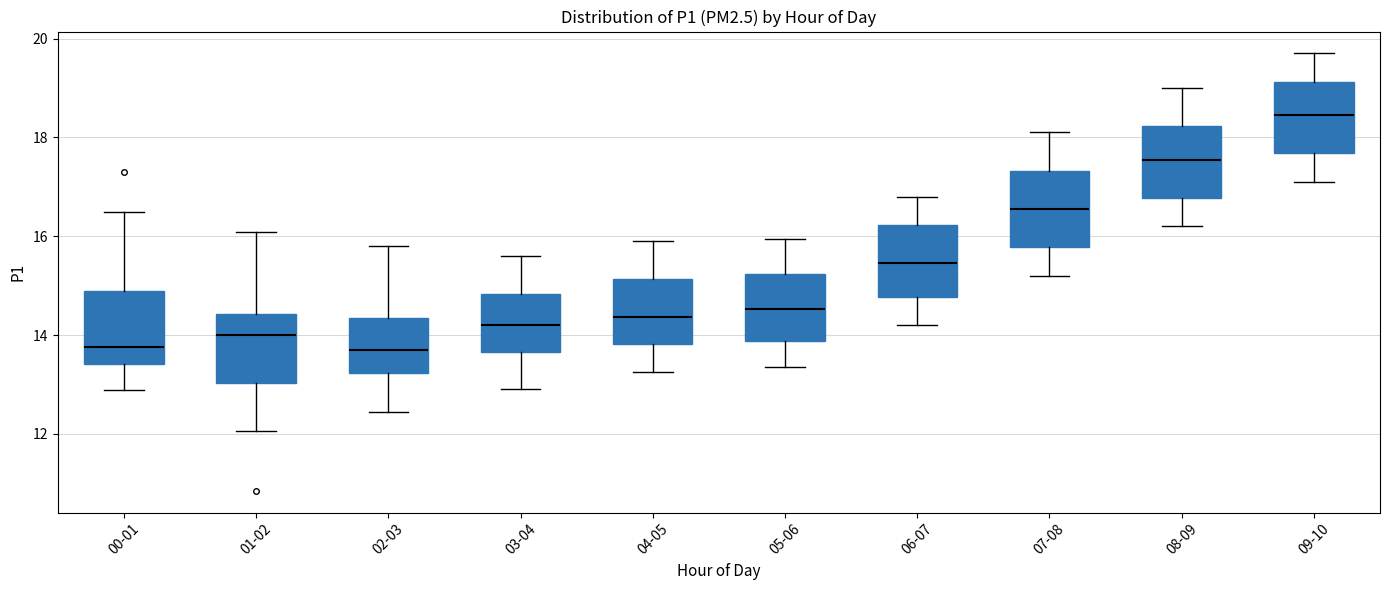

Reading left to right, read every box against the y-axis: the position of its median line, the range the box covers, and the ends of its whiskers. The values are not printed on the chart, so give them approximately, as read against the axis.

00-01: median 13.8, box 13.4 to 14.8, whiskers 12.8 to 16.6
01-02: median 14.0, box 13.0 to 14.4, whiskers 12.0 to 16.0
02-03: median 13.8, box 13.2 to 14.4, whiskers 12.4 to 15.8
03-04: median 14.2, box 13.6 to 14.8, whiskers 13.0 to 15.6
04-05: median 14.4, box 13.8 to 15.2, whiskers 13.2 to 16.0
05-06: median 14.6, box 13.8 to 15.2, whiskers 13.4 to 16.0
06-07: median 15.4, box 14.8 to 16.2, whiskers 14.2 to 16.8
07-08: median 16.6, box 15.8 to 17.4, whiskers 15.2 to 18.2
08-09: median 17.6, box 16.8 to 18.2, whiskers 16.2 to 19.0
09-10: median 18.4, box 17.6 to 19.2, whiskers 17.2 to 19.8